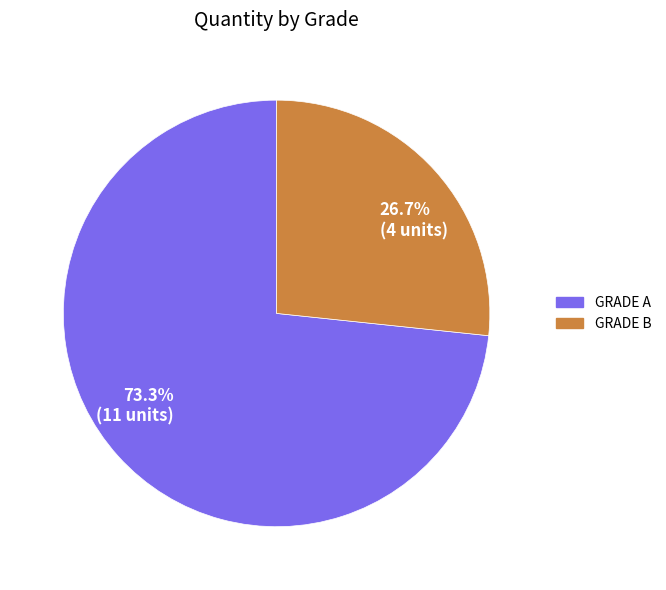

Rank the categories by value from lowest to highest.

GRADE B, GRADE A